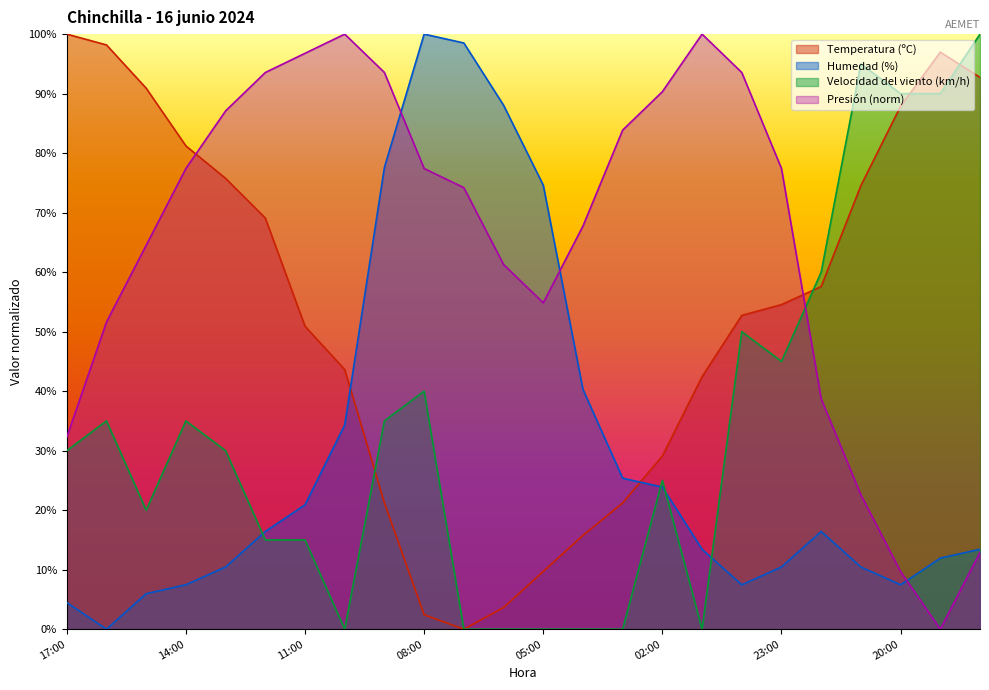

What is the difference between the highest and lowest values at 01:00?

100.0